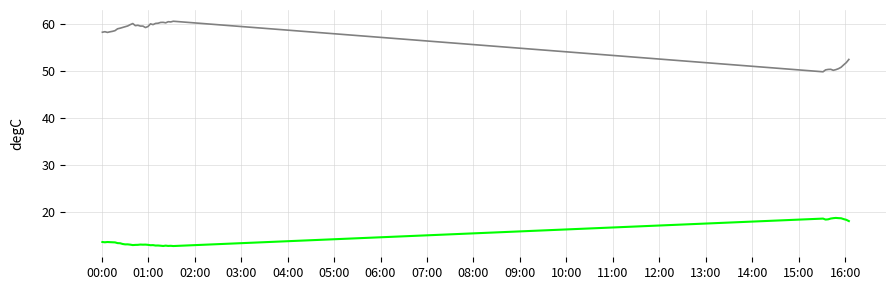

What is the maximum value shown in the chart?

60.5